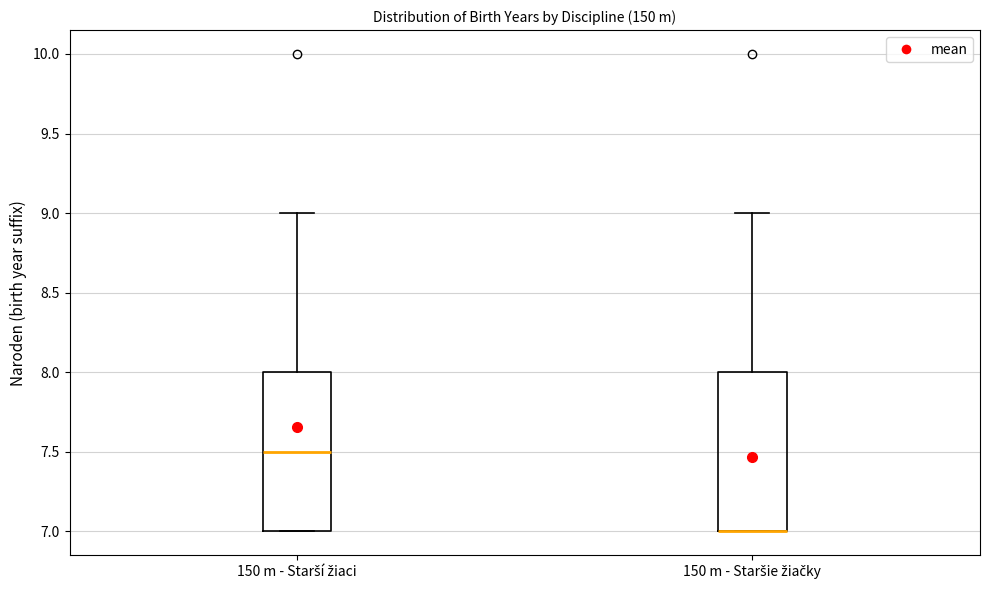

Reading left to right, transcribe this box plot: for each box, give where its median line is, the range the box spans, and where its two whiskers end, as read against the y-axis. The values are not printed on the chart, so give them approximately, as read against the axis.

150 m - Starší žiaci: median 7.5, box 7.0 to 8.0, whiskers 7.0 to 9.0
150 m - Staršie žiačky: median 7.0 (drawn on the box's lower edge), box 7.0 to 8.0, whiskers 7.0 to 9.0